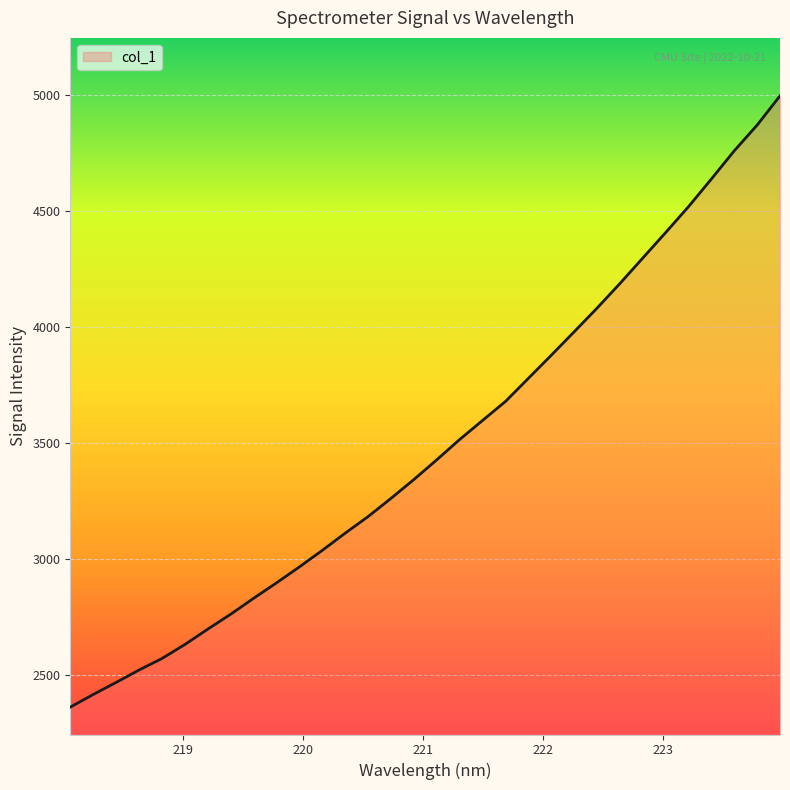

True or false: the data has more than 0 interior local peaks.

False